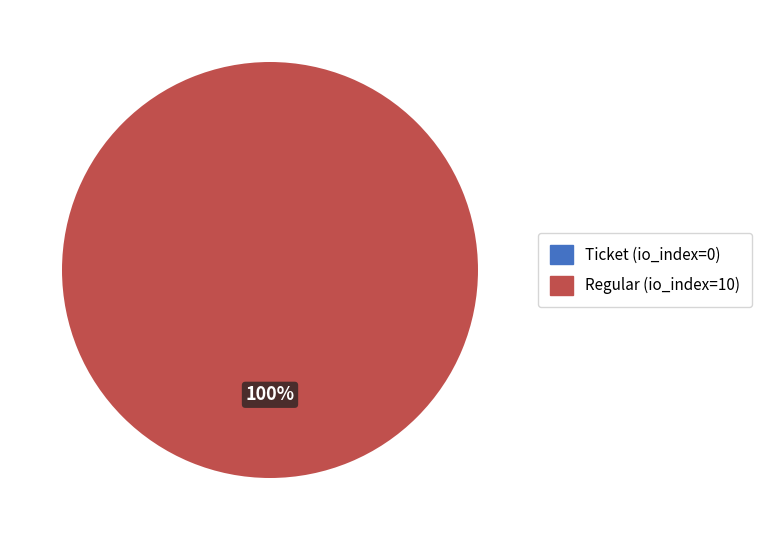

What portion of the pie excludes Ticket?

100.0%